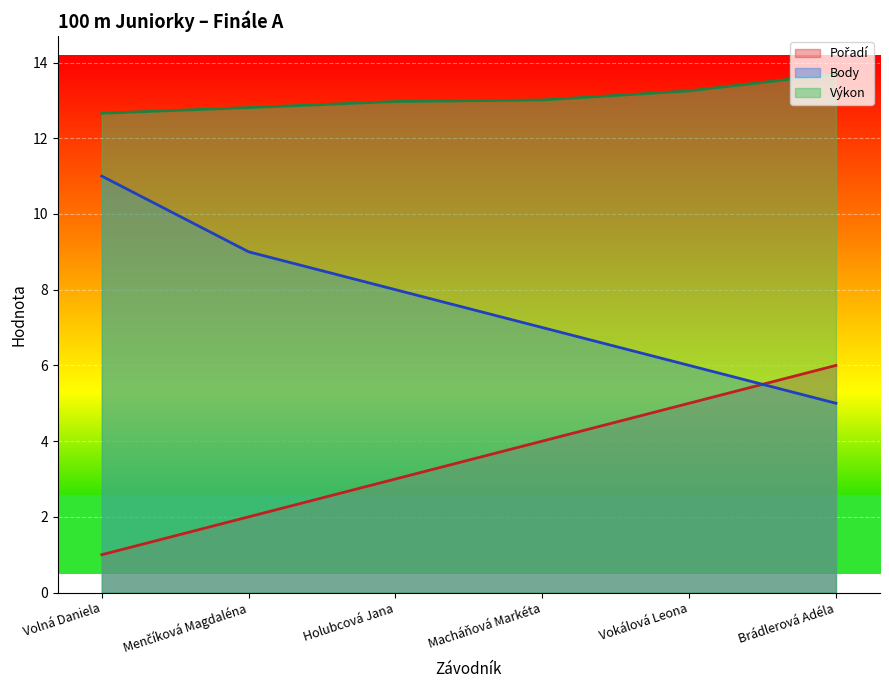

What is the approximate value of Výkon at Macháňová Markéta?

13.0